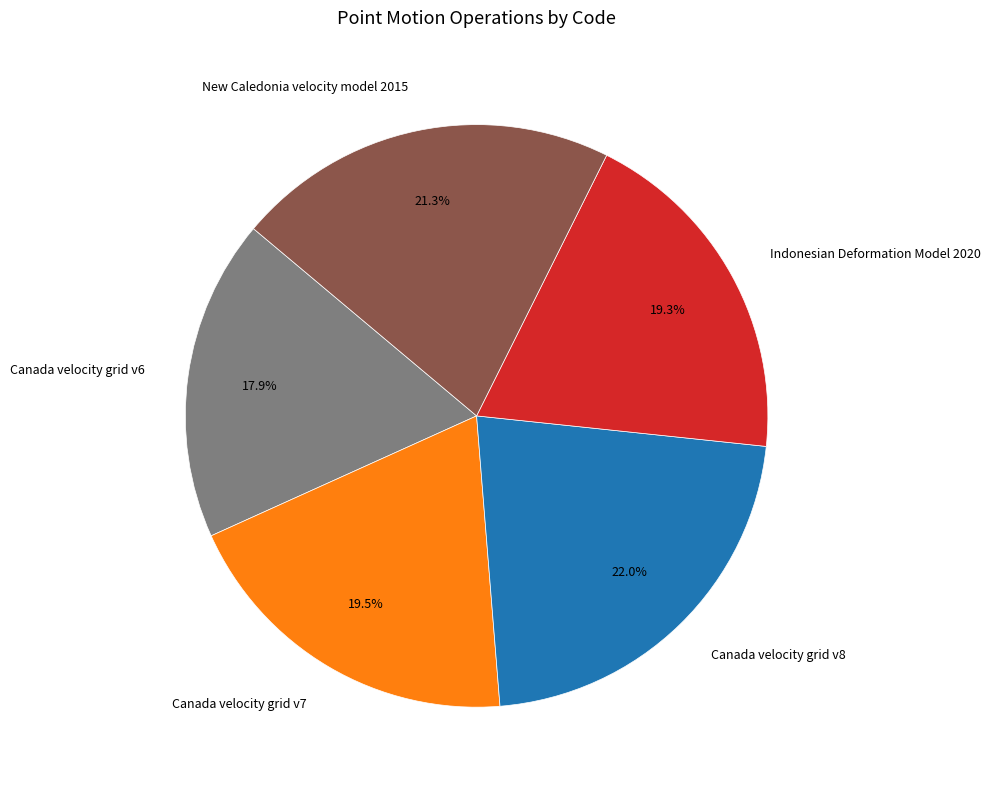

The Canada velocity grid v7 slice represents 31% of the pie. True or false?

False